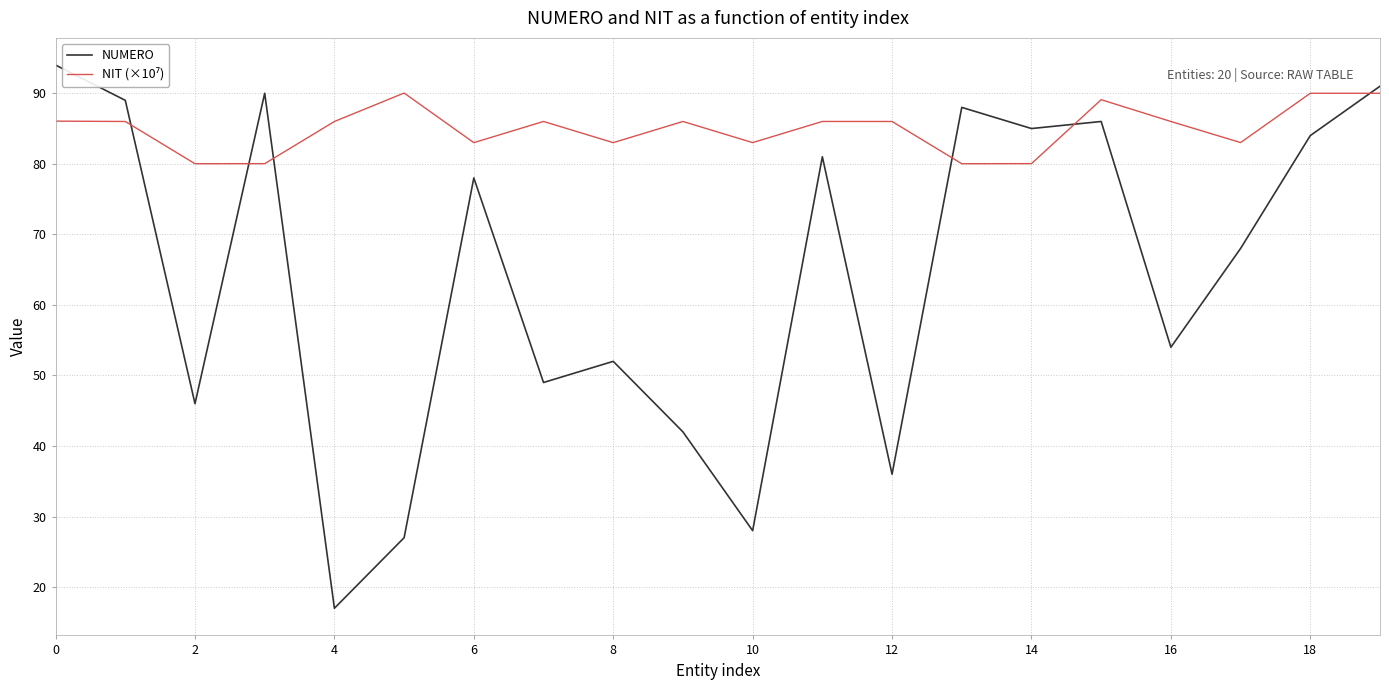

Which series has the largest range (max minus min)?

NUMERO